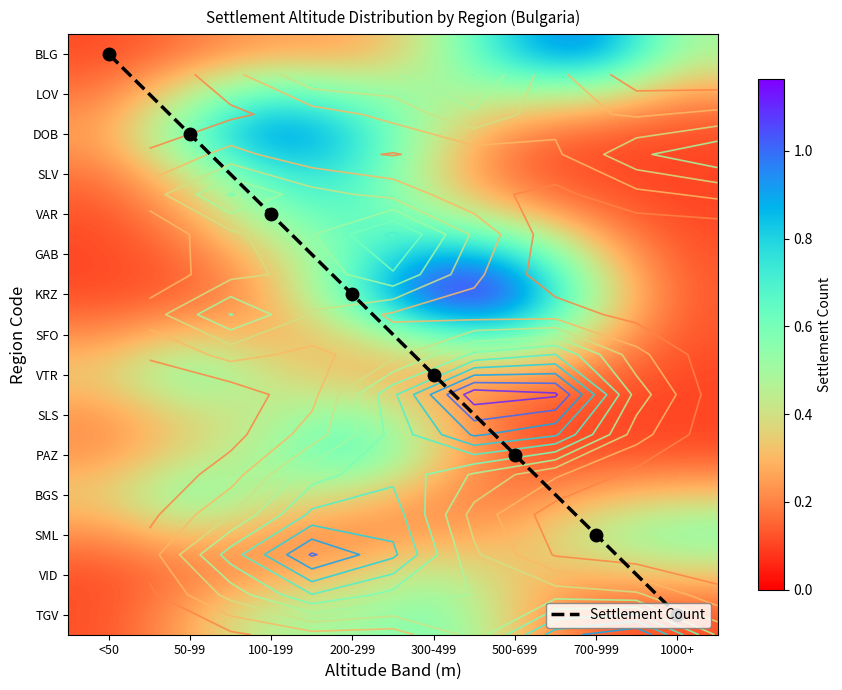

Is the value of SFO at 200-299 greater than the value of PAZ at 700-999?

Yes